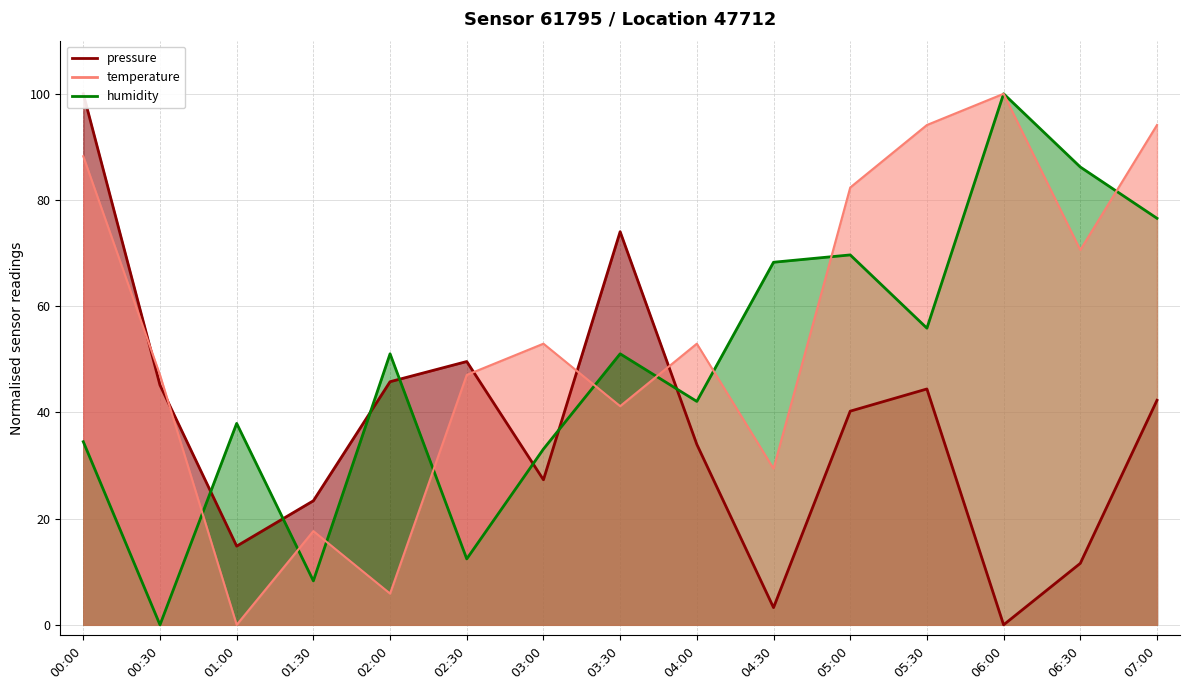

What is the difference between the humidity values at 04:30 and 07:00?

8.3